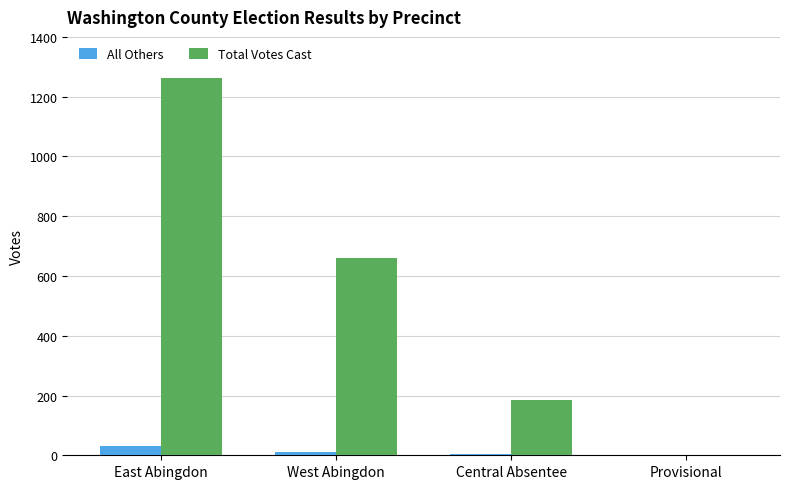

At which label is Total Votes Cast closest to 632?

West Abingdon